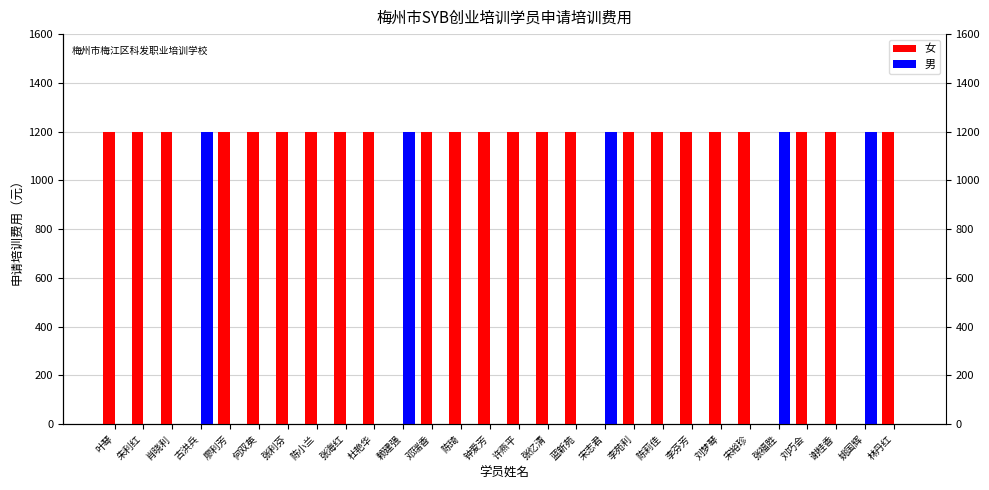

What is the sum of all 女 values?

27600